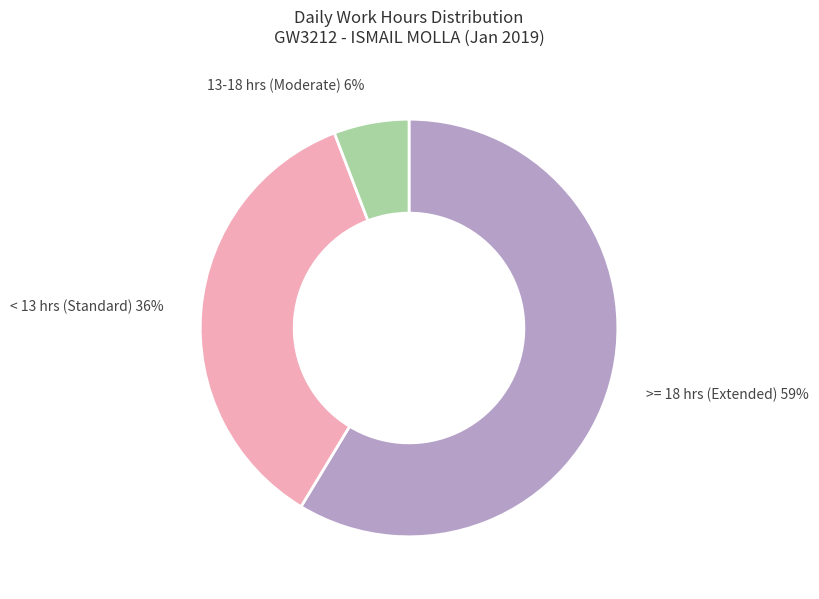

Is it true that 13-18 hrs (Moderate) 6% is 1% of the pie?

False